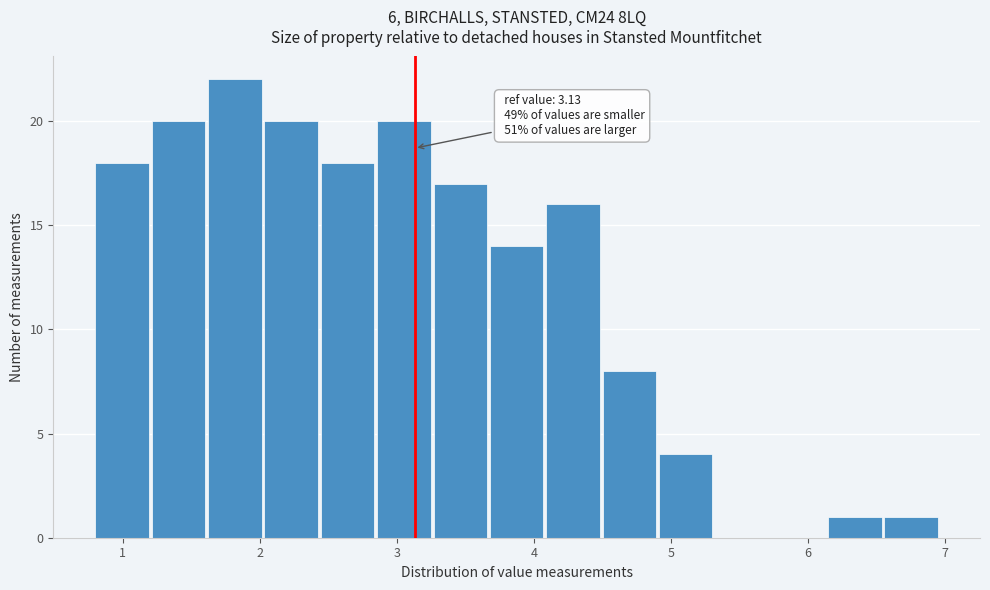

Which range on the x-axis has the tallest bar?

1.6 to 2.0